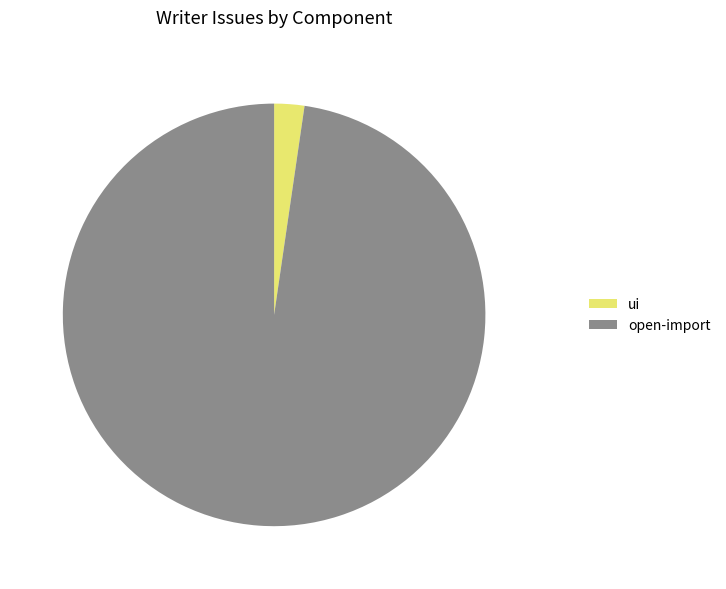

What is the majority slice?

open-import